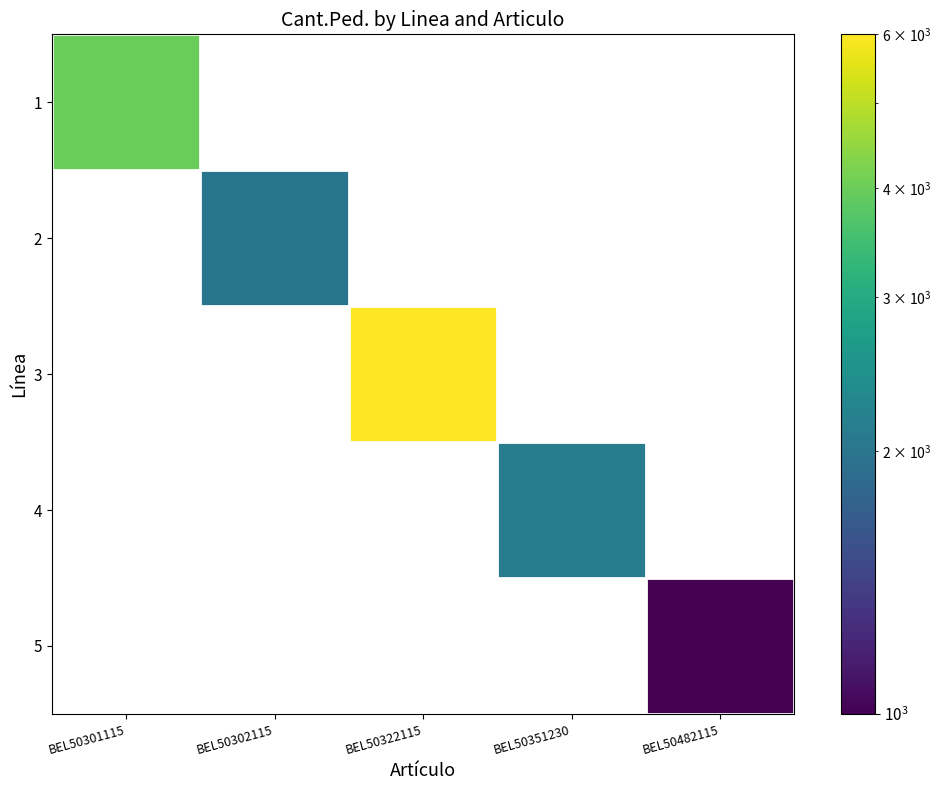

The 1 series shows 5275.7 at BEL50301115. True or false?

False